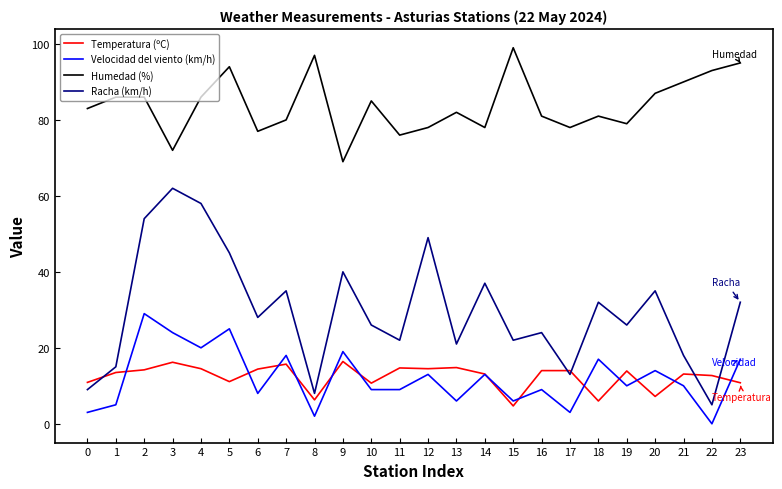

Rank the series by their maximum value, from lowest to highest.

Temperatura (ºC), Velocidad del viento (km/h), Racha (km/h), Humedad (%)